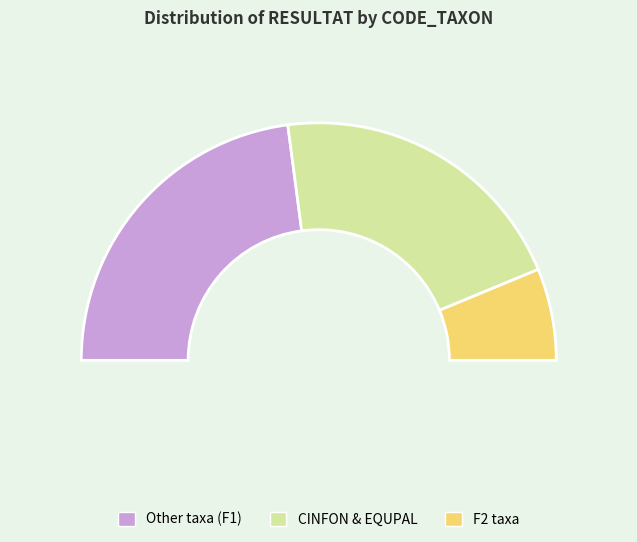

Is there any slice that represents more than half of the pie?

No